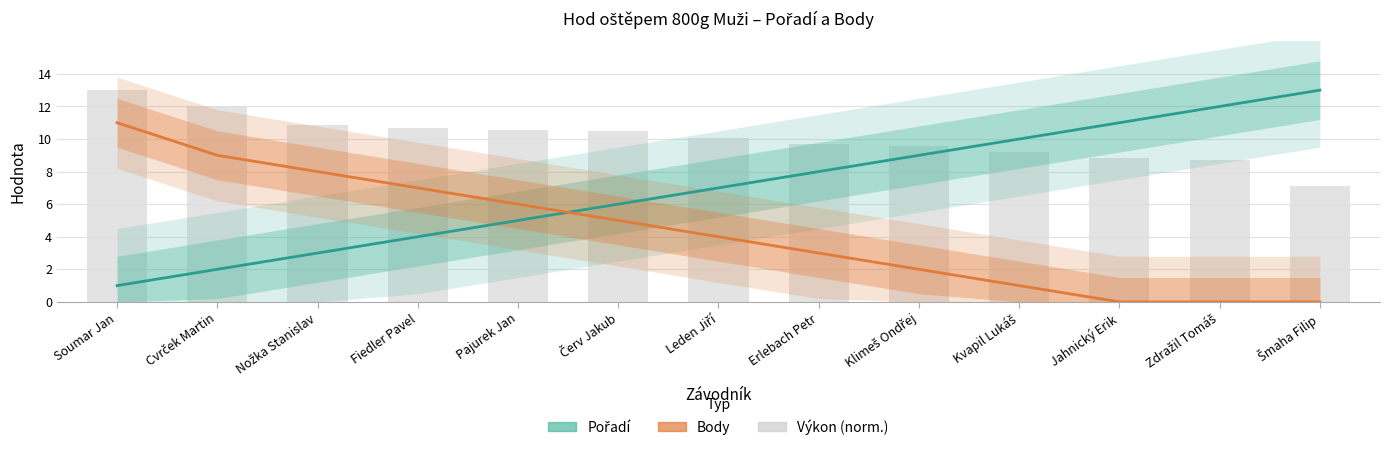

What is the lowest value of the Pořadí series?

1.0